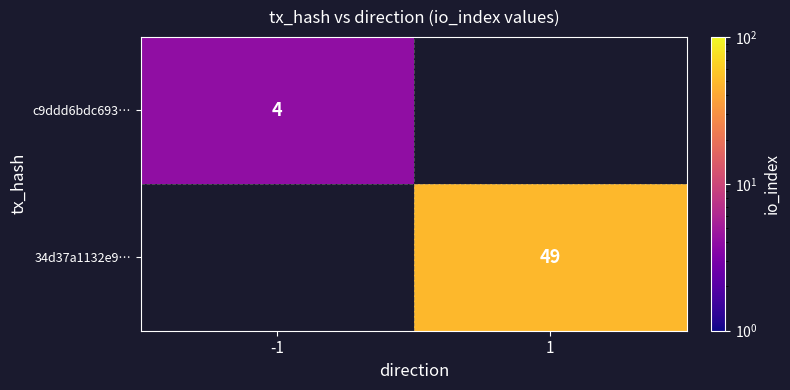

Is it true that 34d37a1132e9… equals 76.3 at 1?

False